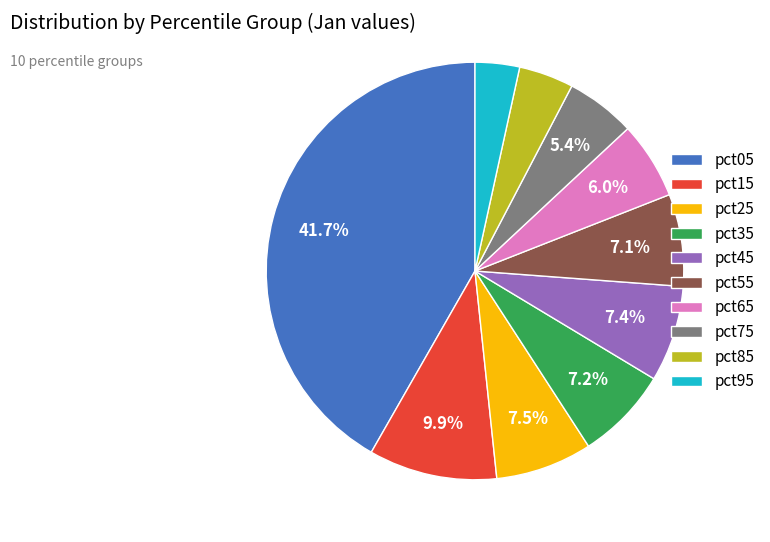

How many segments does this pie chart have?

10